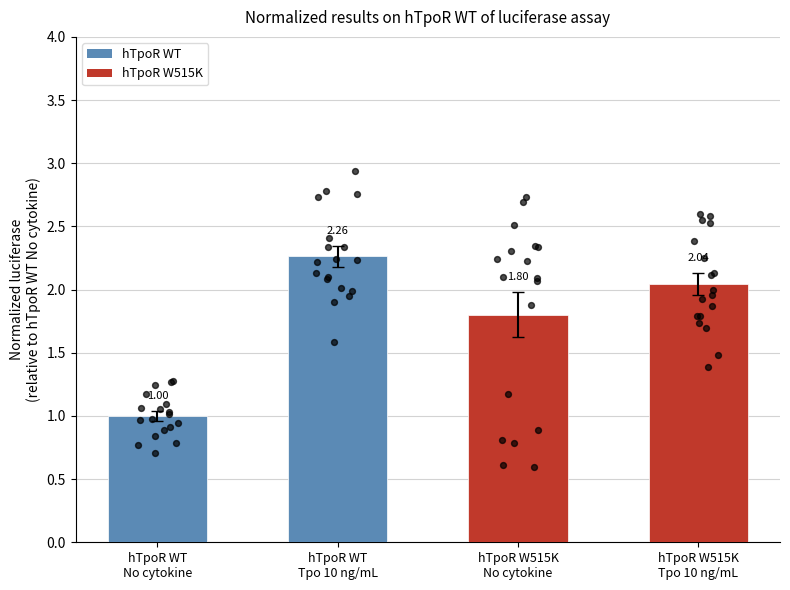

Which series contains the lowest Y value?

hTpoR W515K No cytokine